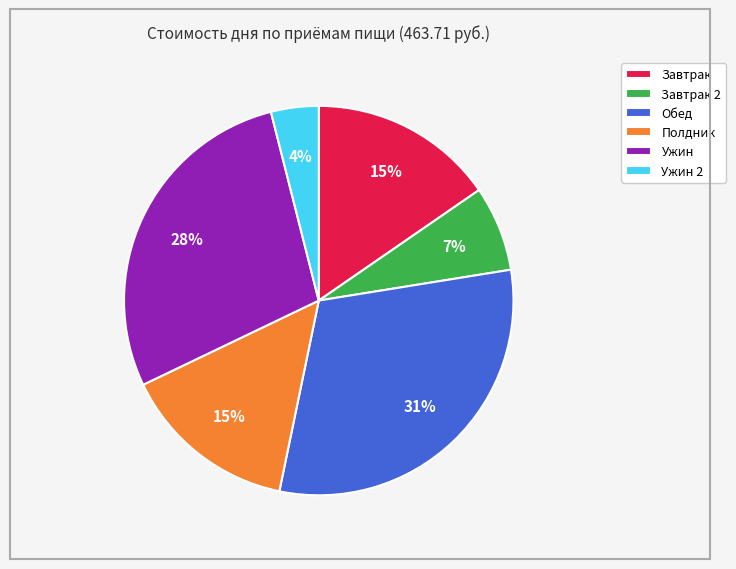

The Полдник slice represents 15% of the pie. True or false?

True